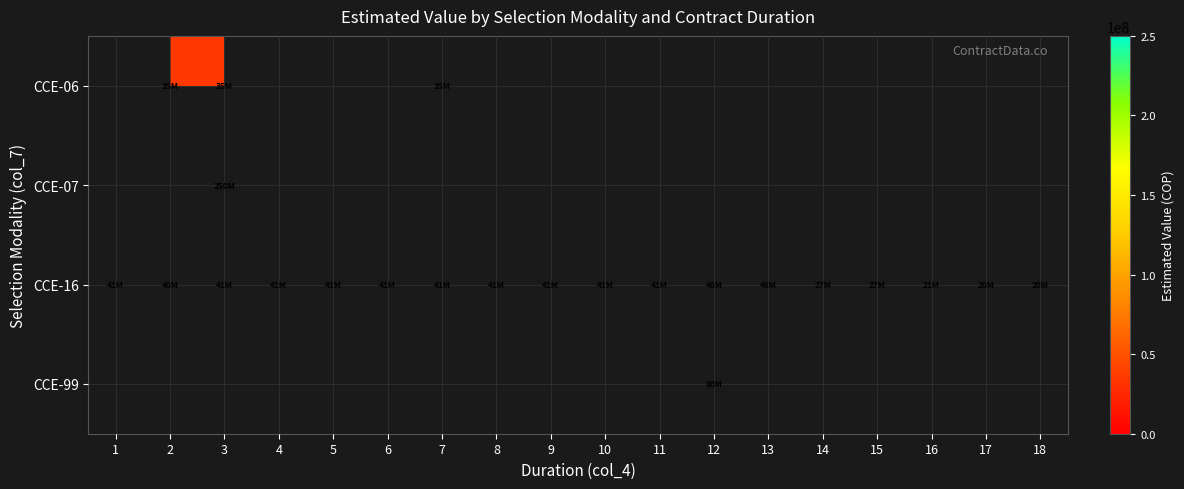

Rank the series at 6 from highest to lowest value.

CCE-06, CCE-07, CCE-16, CCE-99